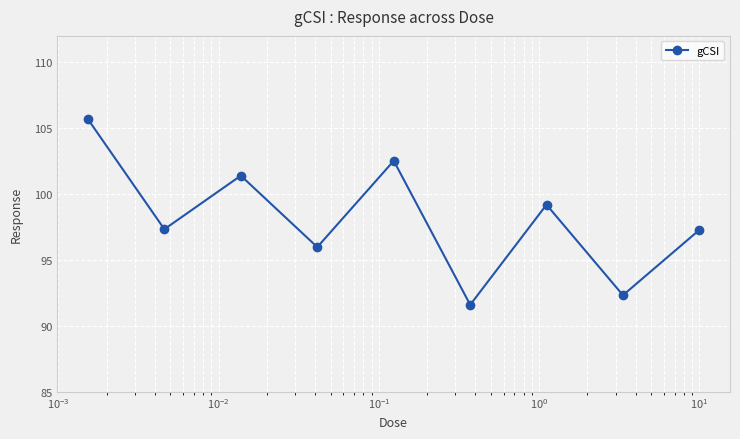

How many lines are shown in the chart?

1